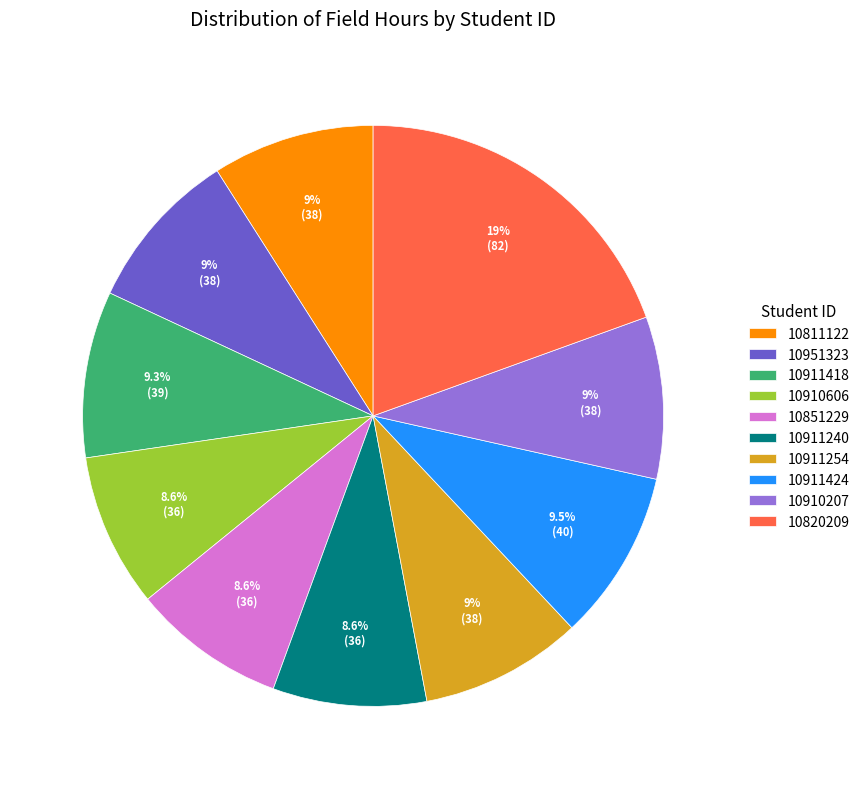

To the nearest percent, what is the difference between the largest and smallest slice percentages?

11%